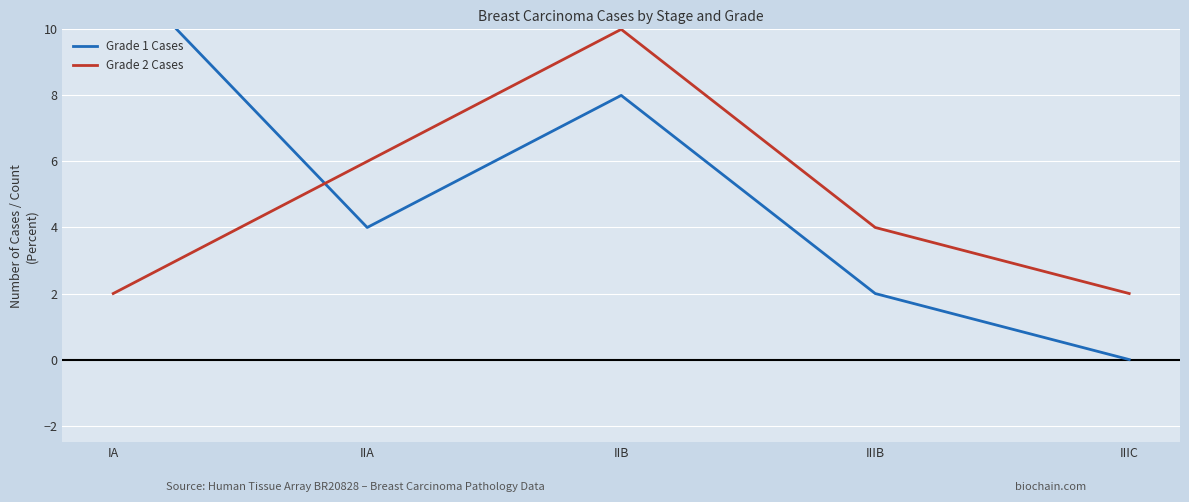

Rank the series by their average value, from lowest to highest.

Grade 2 Cases, Grade 1 Cases